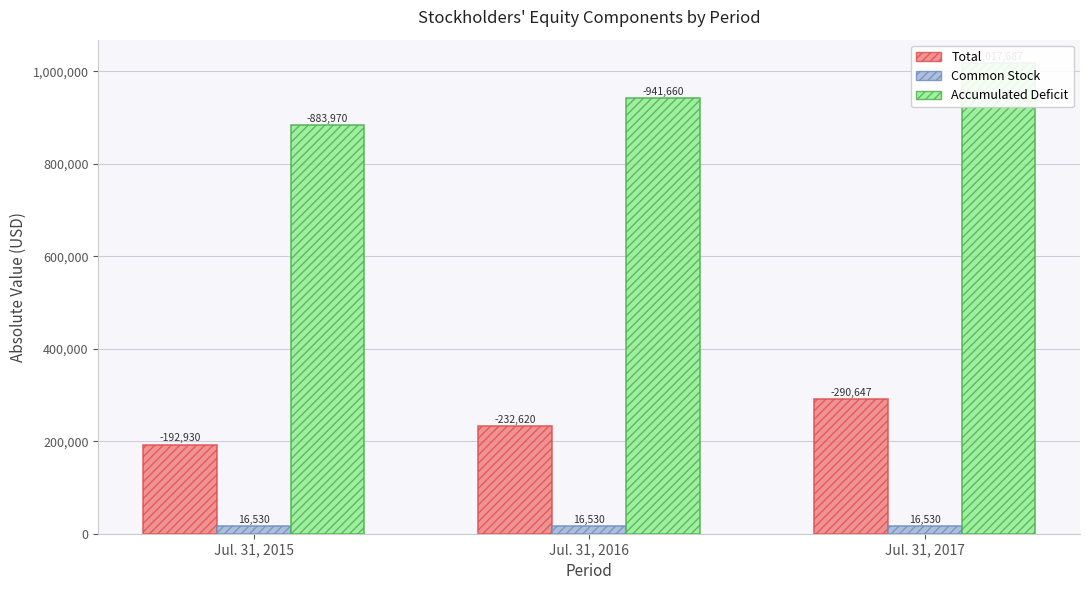

List the series in order of their peak value, highest first.

Accumulated Deficit, Total, Common Stock